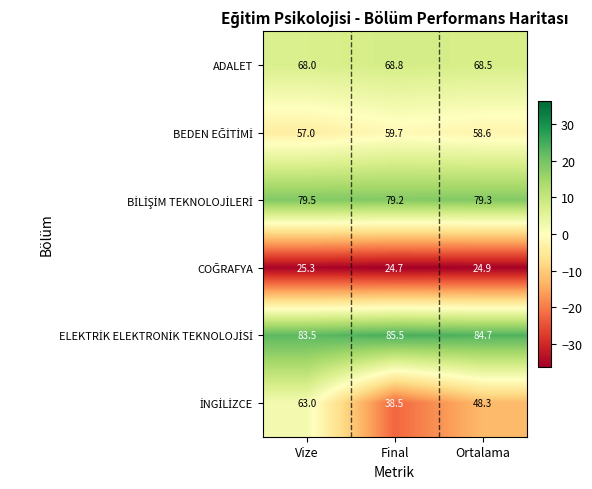

What is the total value across all series at Vize?

376.3